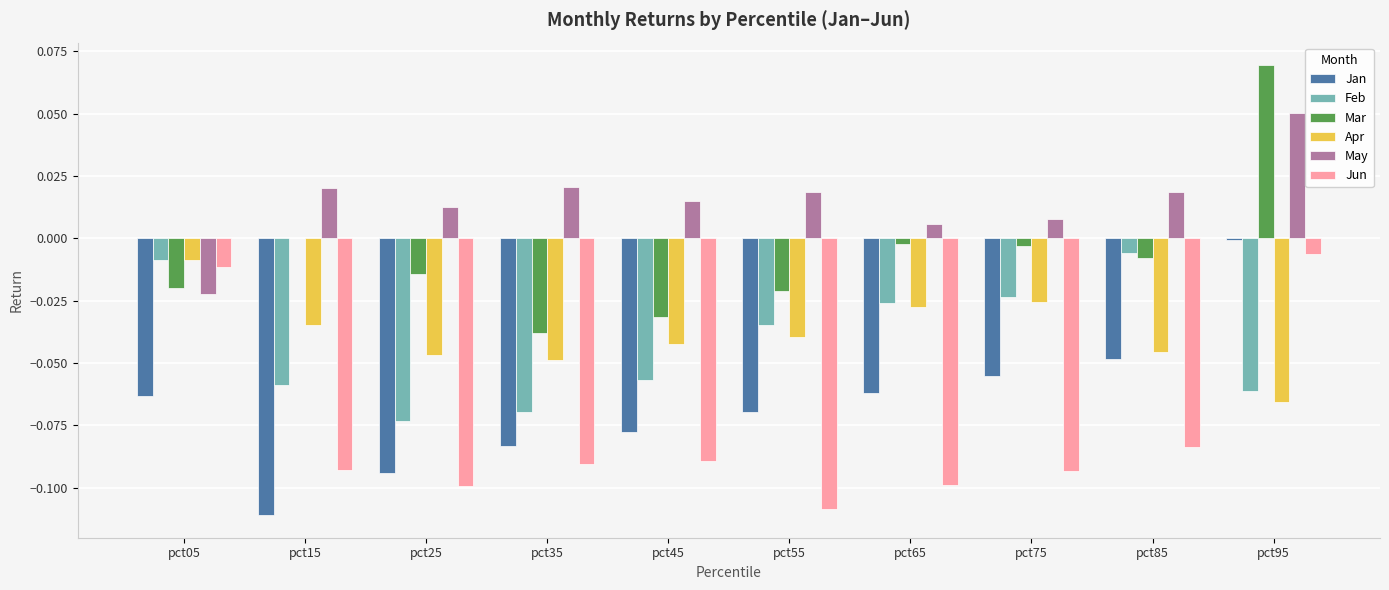

What is the sum of all Apr values?

-0.4